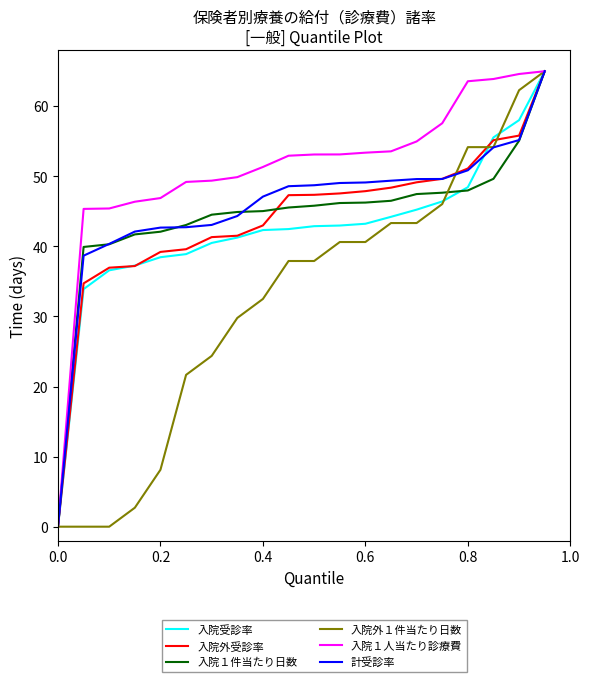

What is the maximum value for 入院１人当たり診療費?

65.0